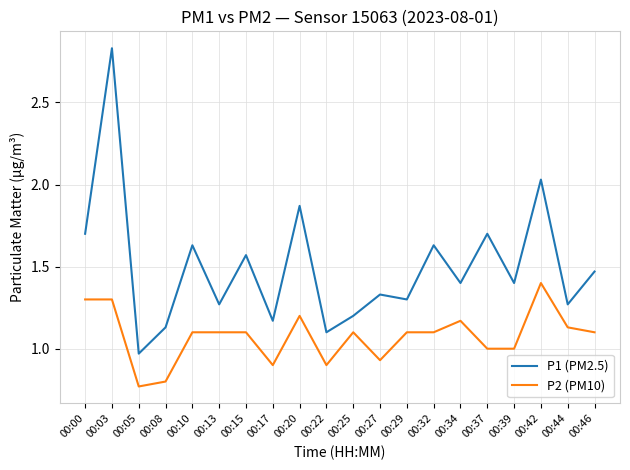

Does the chart have visible grid lines?

Yes